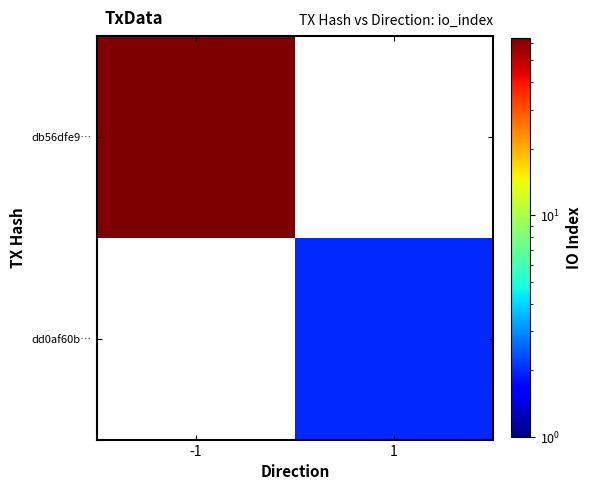

Which has a higher value, -1 or 1?

-1